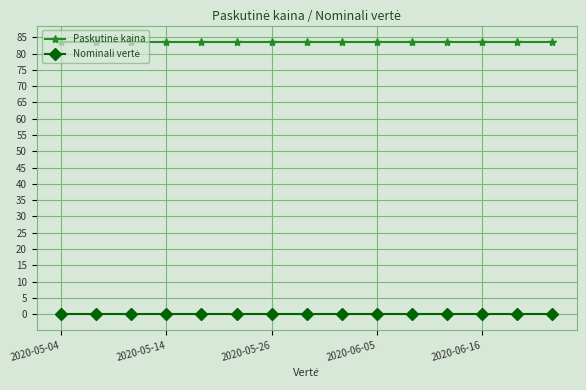

At how many categories does at least one series exceed 52?

15